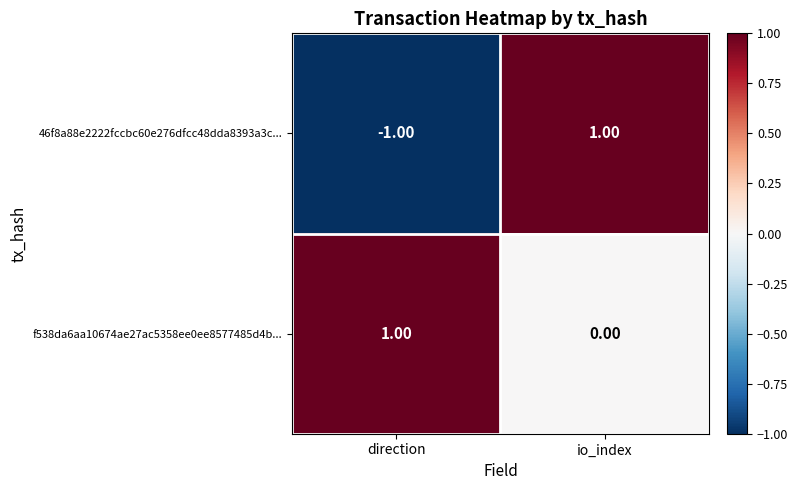

Where is 46f8a88e2222fccbc60e276dfcc48dda8393a3c... nearest to the value 0?

direction